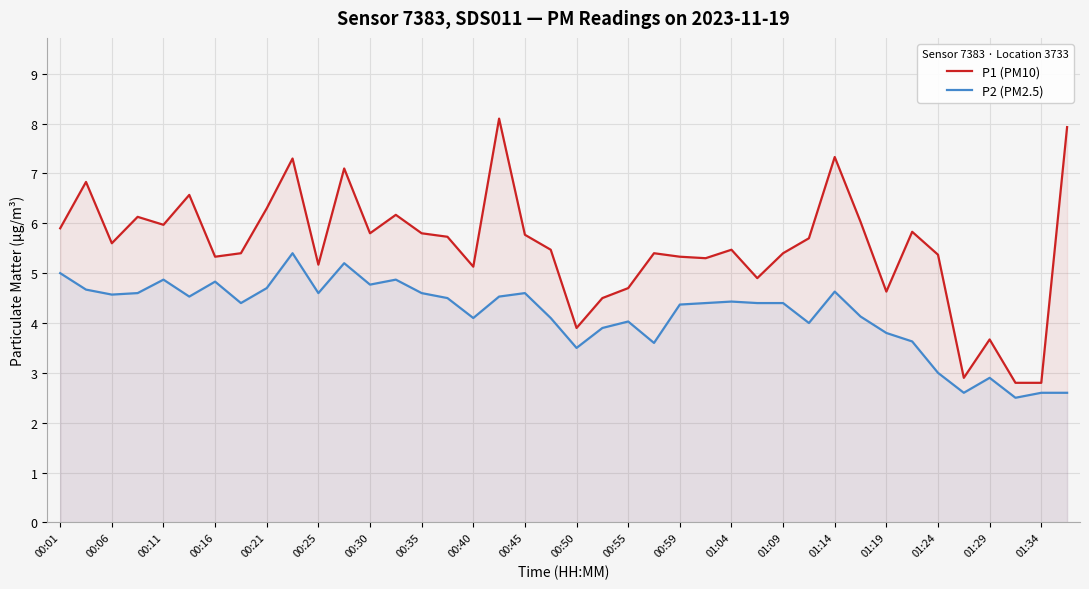

Is the value of P1 (PM10) at 33 greater than the value of P2 (PM2.5) at 25?

Yes